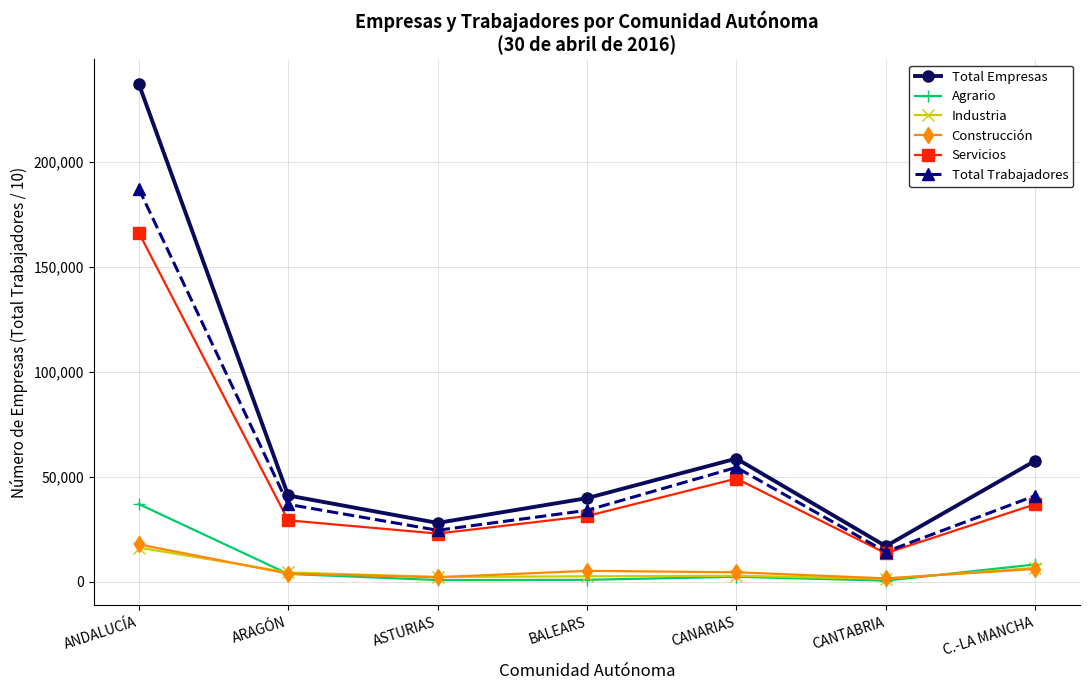

True or false: Total Empresas has more than 1 points higher than both neighbors.

False